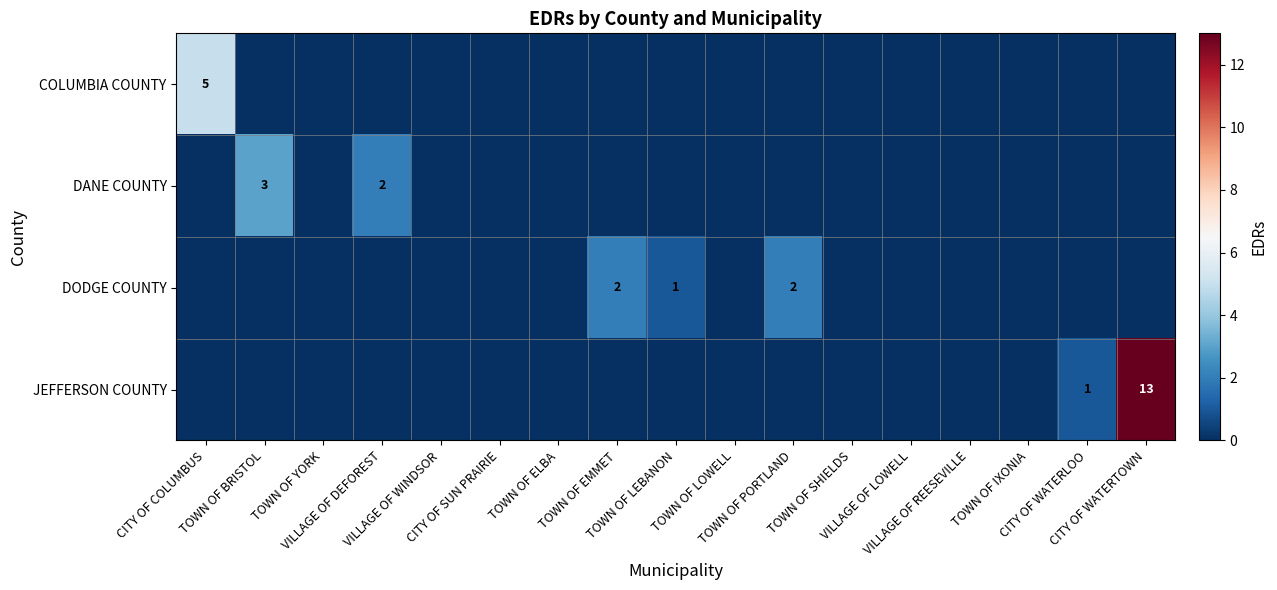

The value of DANE COUNTY at VILLAGE OF DEFOREST is 2. True or false?

True